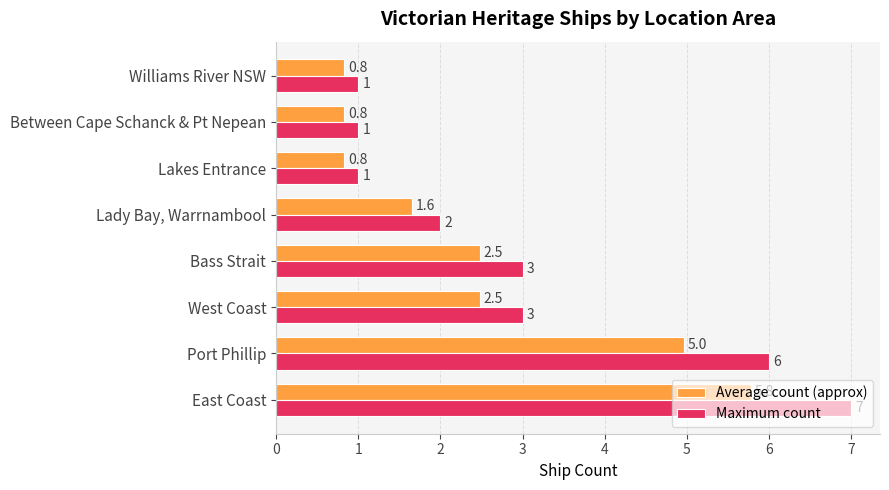

Count the Maximum count values in the range 1 to 6.

7